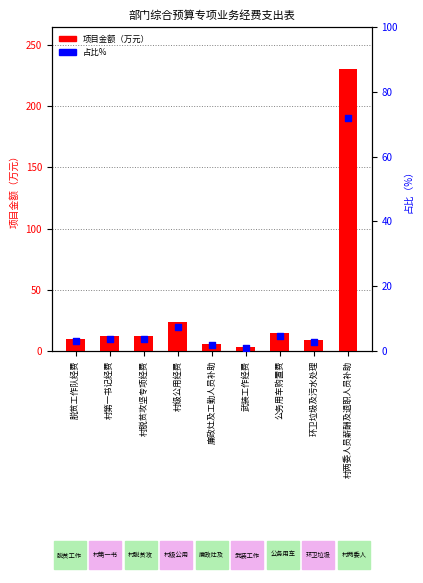

What is the total value across all series at 环卫垃圾及污水处理?

11.8